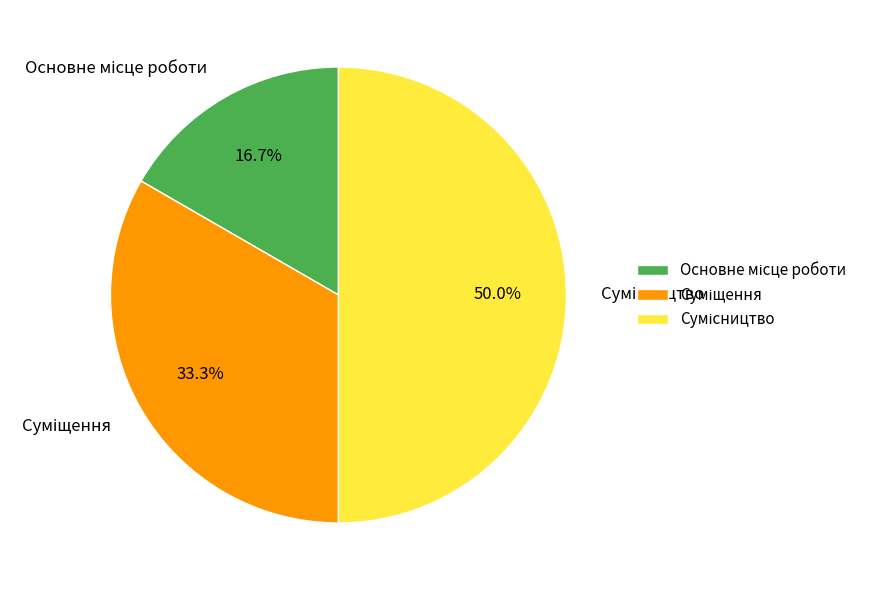

The Сумісництво slice represents 50% of the pie. True or false?

True